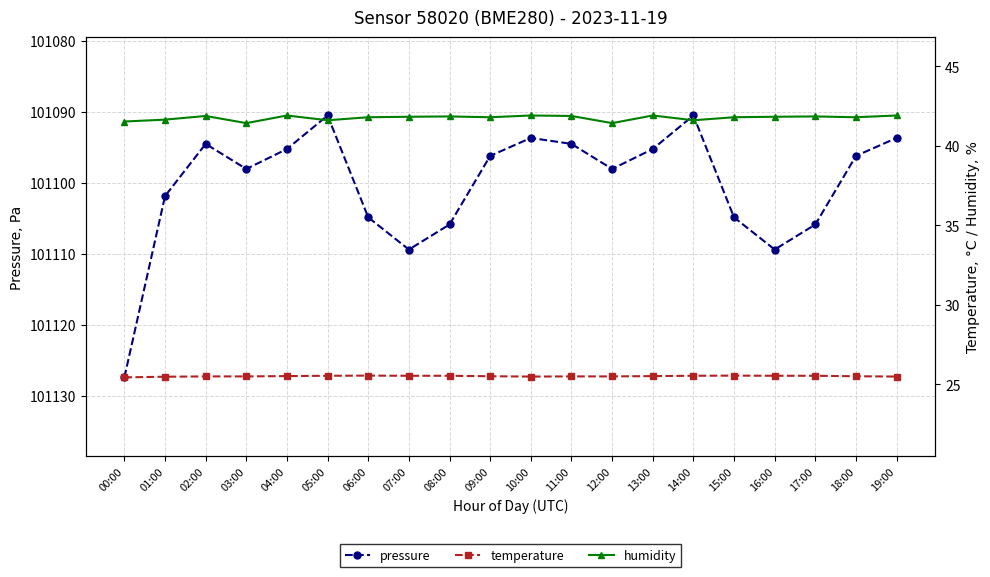

True or false: temperature and humidity intersect in this chart.

False